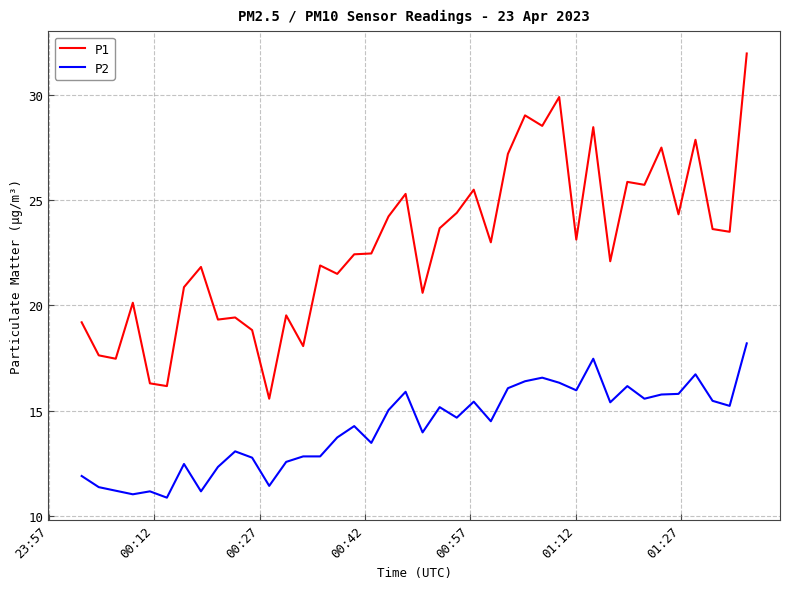

What is the greatest value displayed?

32.0